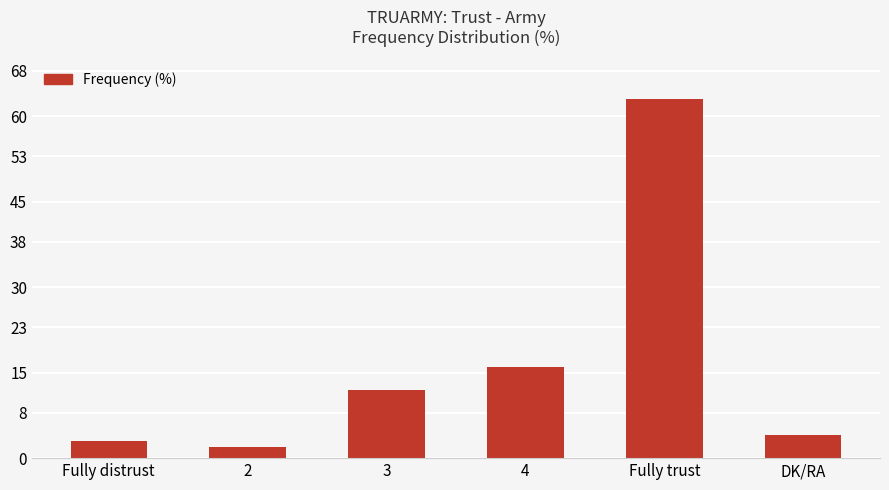

How many data points are less than 12?

3